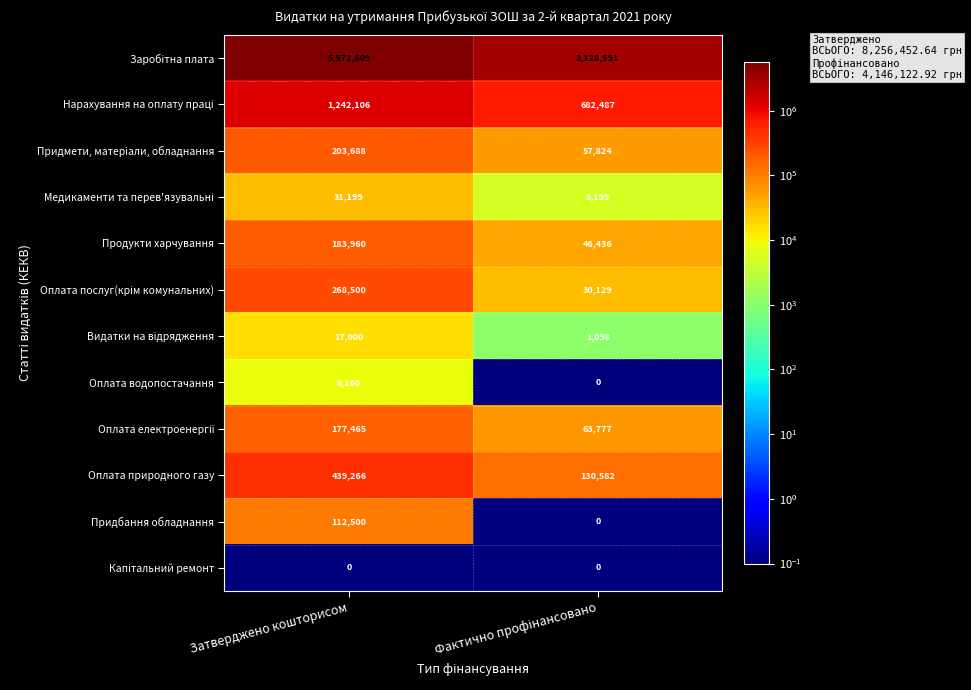

At which category is the sum across all series the highest?

Затверджено кошторисом